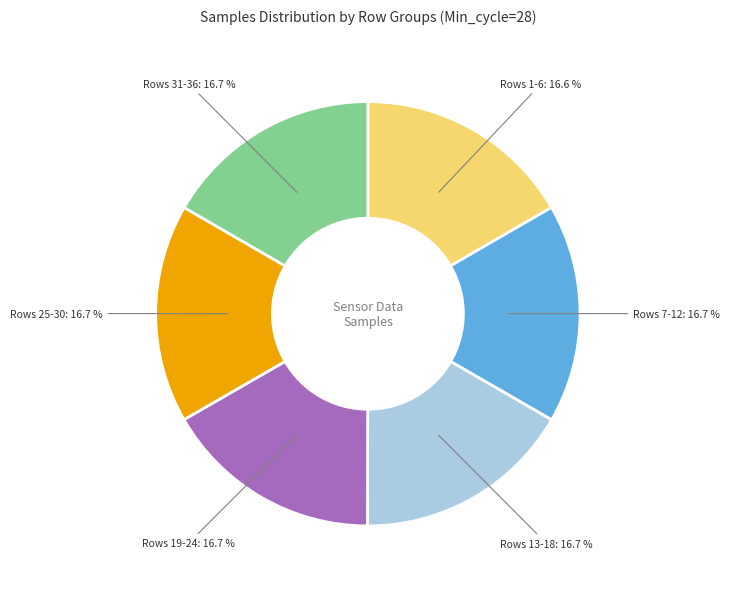

Is the sum of Rows 1-6 and Rows 25-30 greater than half?

No